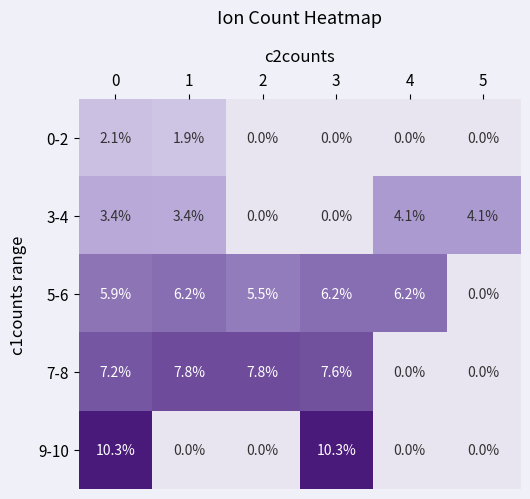

What is the difference between the highest and lowest values at 2?

7.8